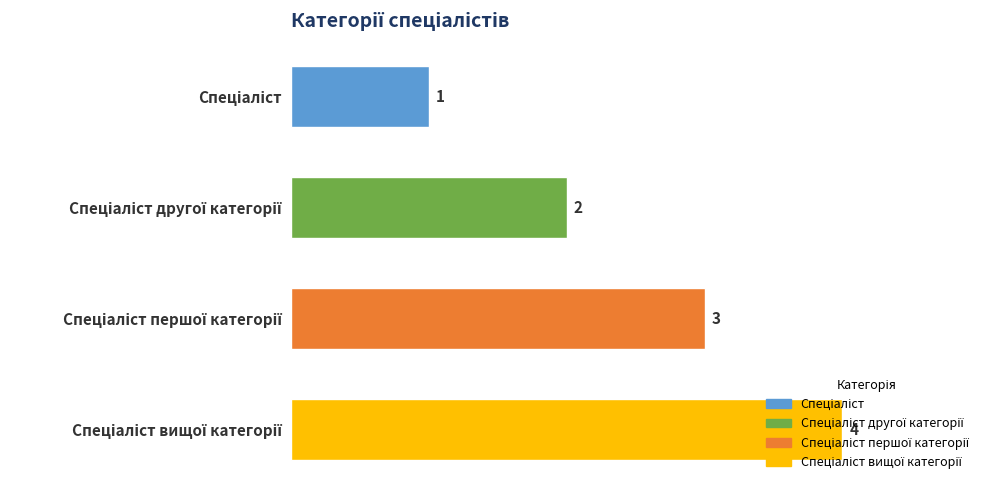

What is the greatest value displayed?

4